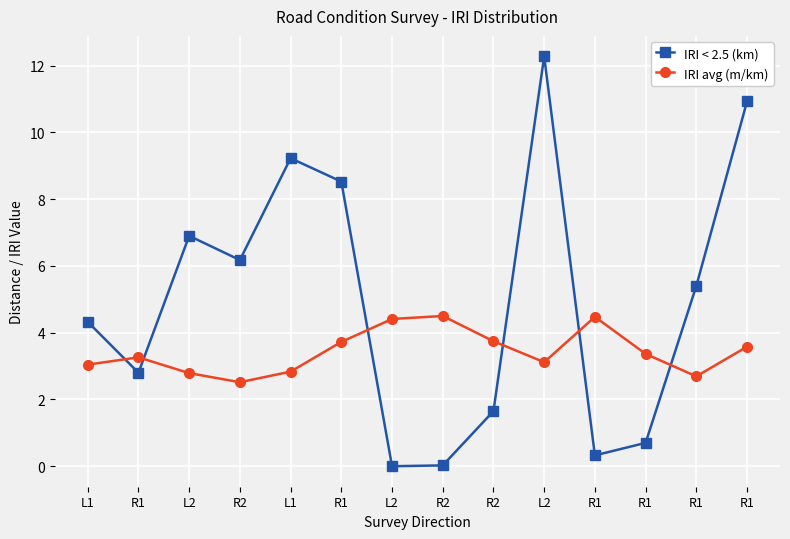

True or false: IRI < 2.5 (km) has a value of 1.6 at R2.

True